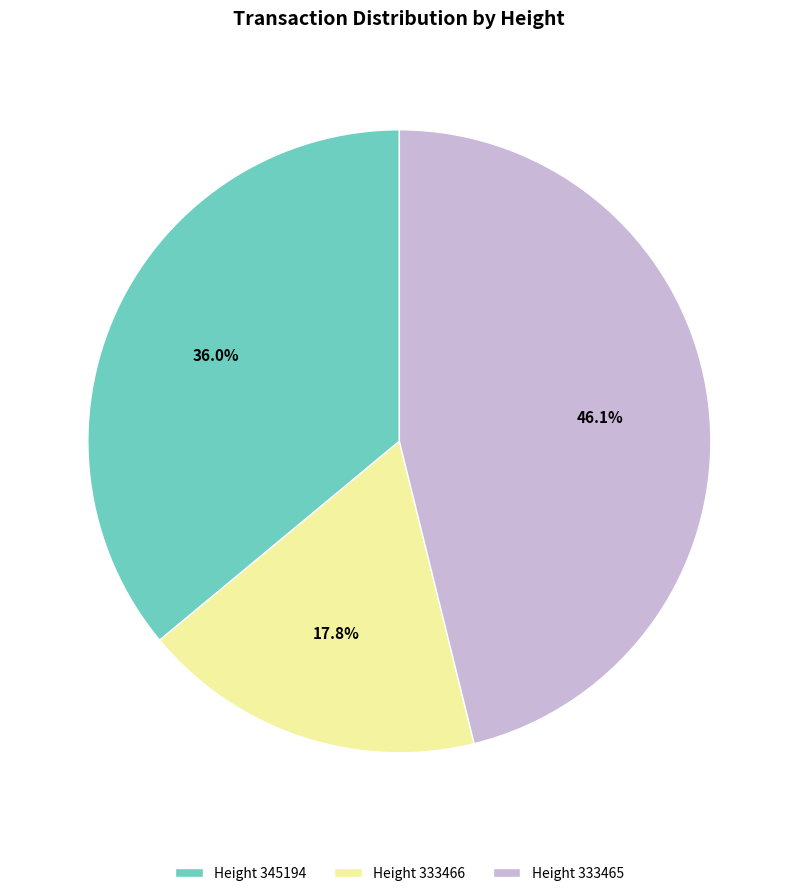

Does Height 345194 represent more than half of the total?

No